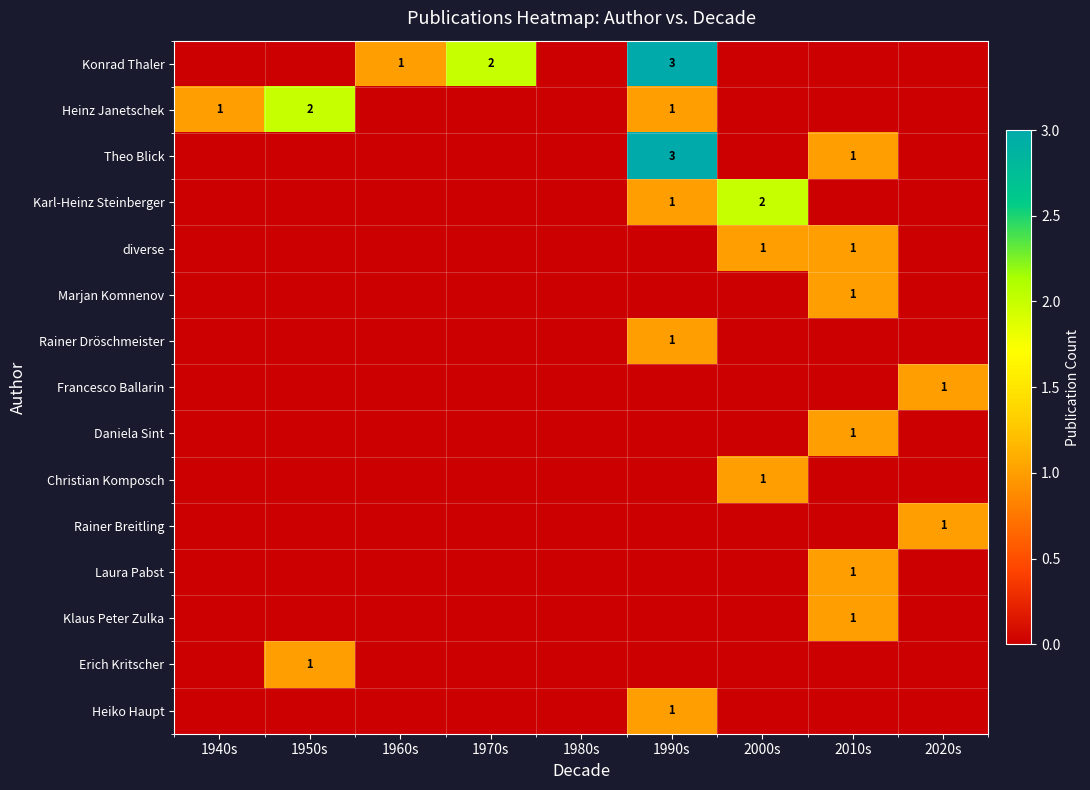

True or false: Theo Blick has a value of 1 at 1990s.

False